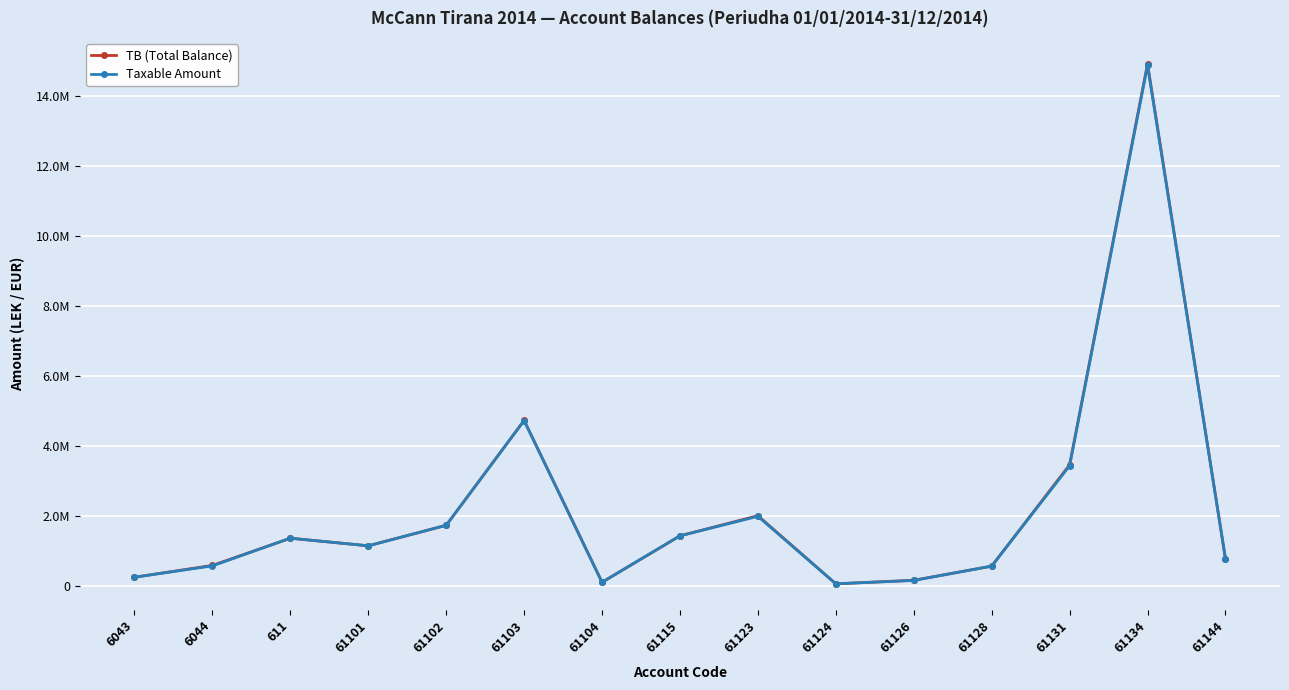

Reading right to left, transcribe all the data shown in this chart.

TB (Total Balance): 779642.1	14931158.8	3465988.5	567460.5	163090.0	61813.2	2010362.2	1434003.2	105900.0	4735066.9	1735151.5	1149043.7	1366068.5	588118.9	250227.1
Taxable Amount: 779642.1	14887859.8	3437988.5	567460.5	157990.0	61813.2	1991862.2	1433753.2	105900.0	4731146.9	1735151.5	1149043.7	1366068.5	575296.9	250227.1